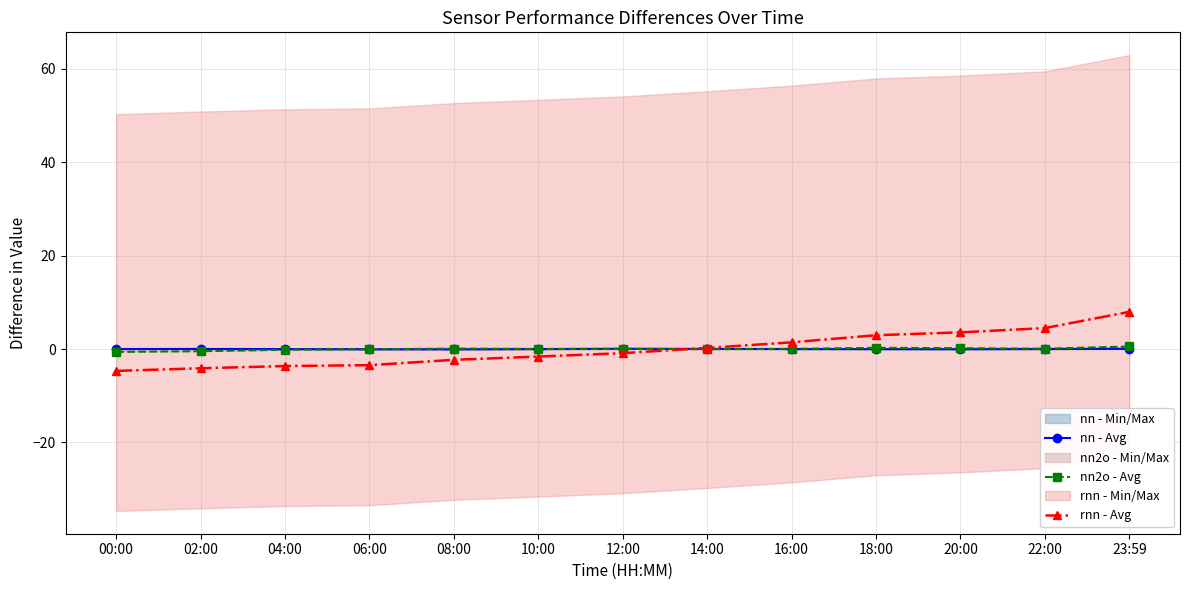

How many lines are shown in the chart?

3